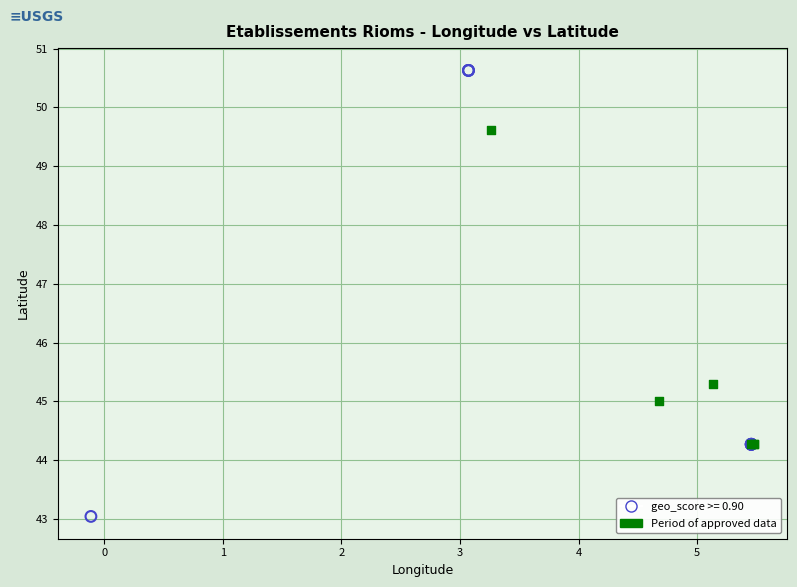

Which series contains the lowest Y value?

geo_score >= 0.90